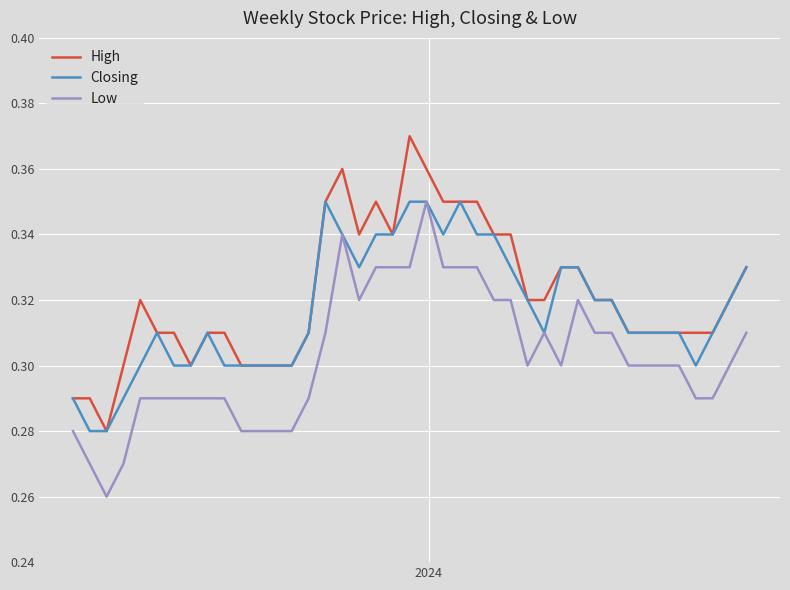

True or false: High and Low cross at least once.

False